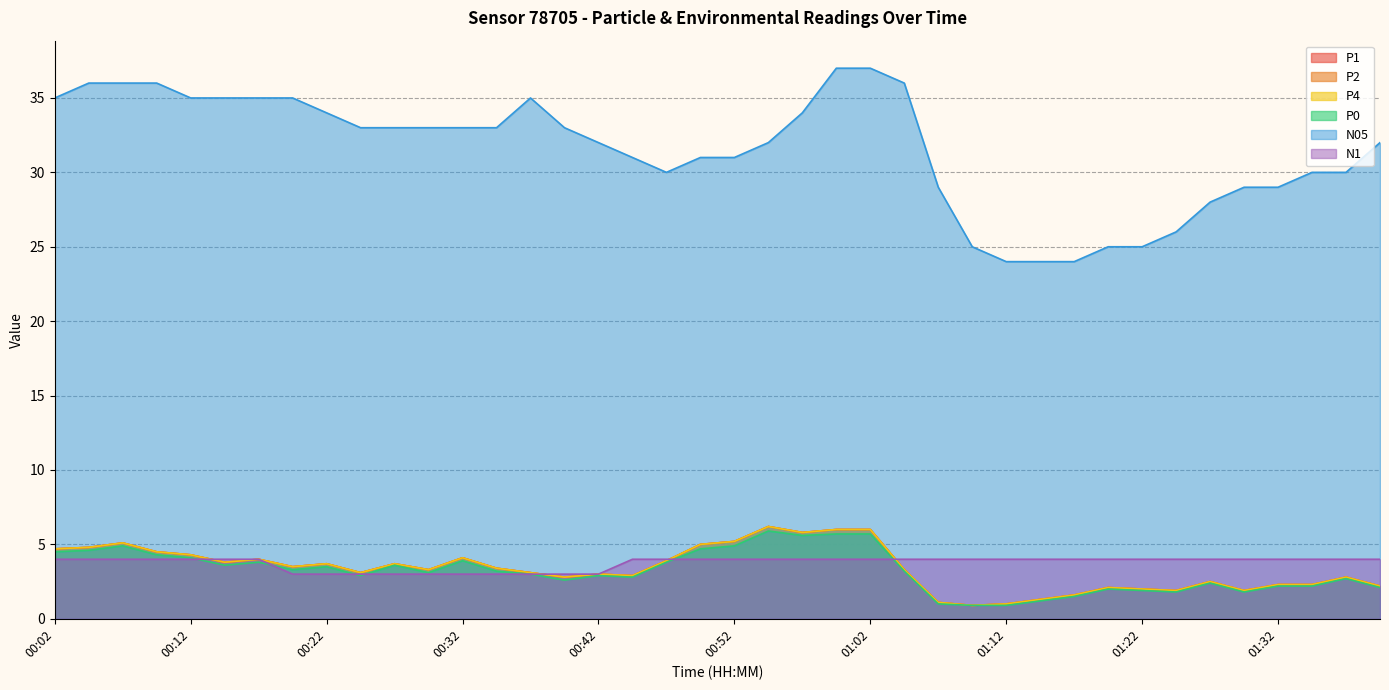

Is it true that P4 equals 8.9 at 00:52?

False